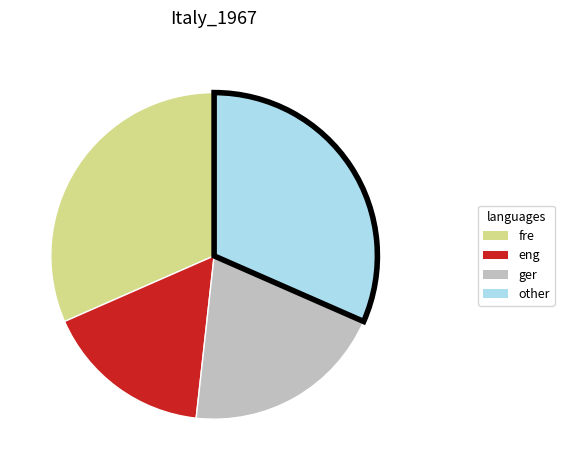

Is there any slice that represents more than half of the pie?

No